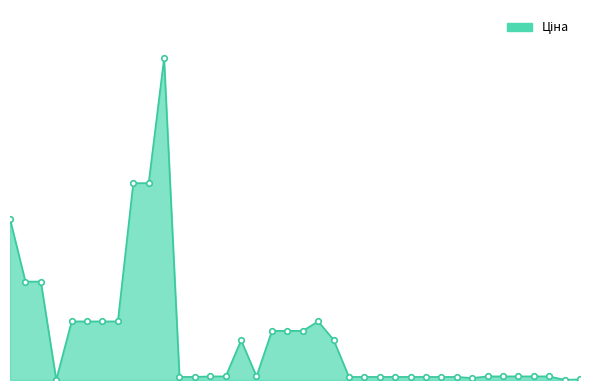

Rank the categories by value from highest to lowest.

285672232, 285652233, 285652231, 287712232, 287692233, 287692231, 285112220, 285112217, 285111961, 285111912, 273001960, 273702193, 273702194, 273702128, 208461456, 284392211, 259552213, 259552212, 259552189, 259551693, 259551692, 259551690, 259551689, 259551688, 271702230, 271702229, 271702117, 271702116, 271702115, 271702114, 271702113, 271702112, 271702111, 271702110, 264321816, 242181896, 283972211, 242182004